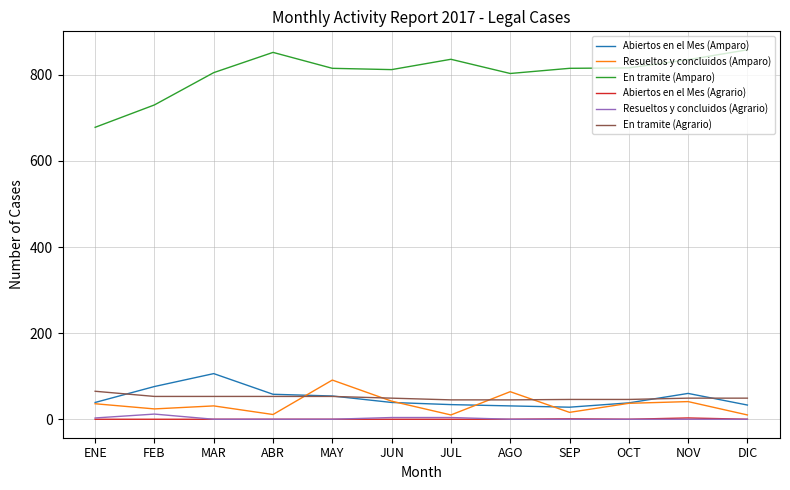

Between ENE and NOV, which series saw the biggest shift?

En tramite (Amparo)